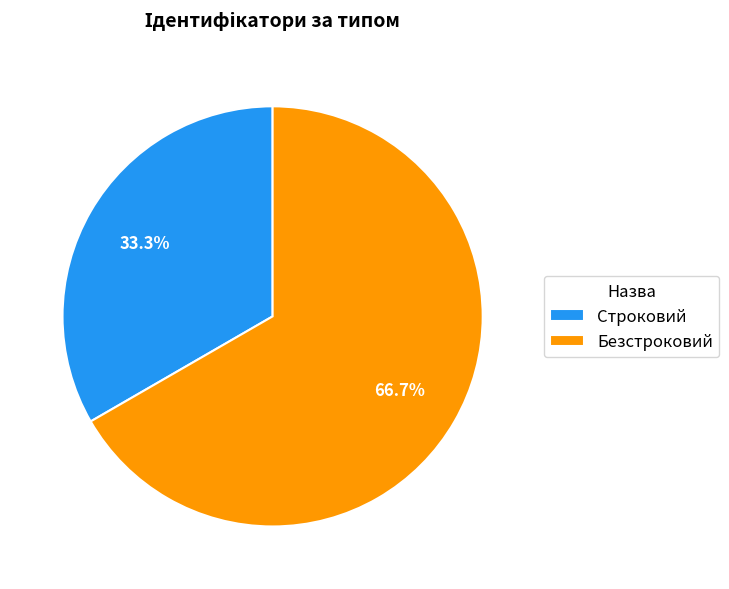

Approximately how many times larger is the value at Строковий compared to Безстроковий?

0.5